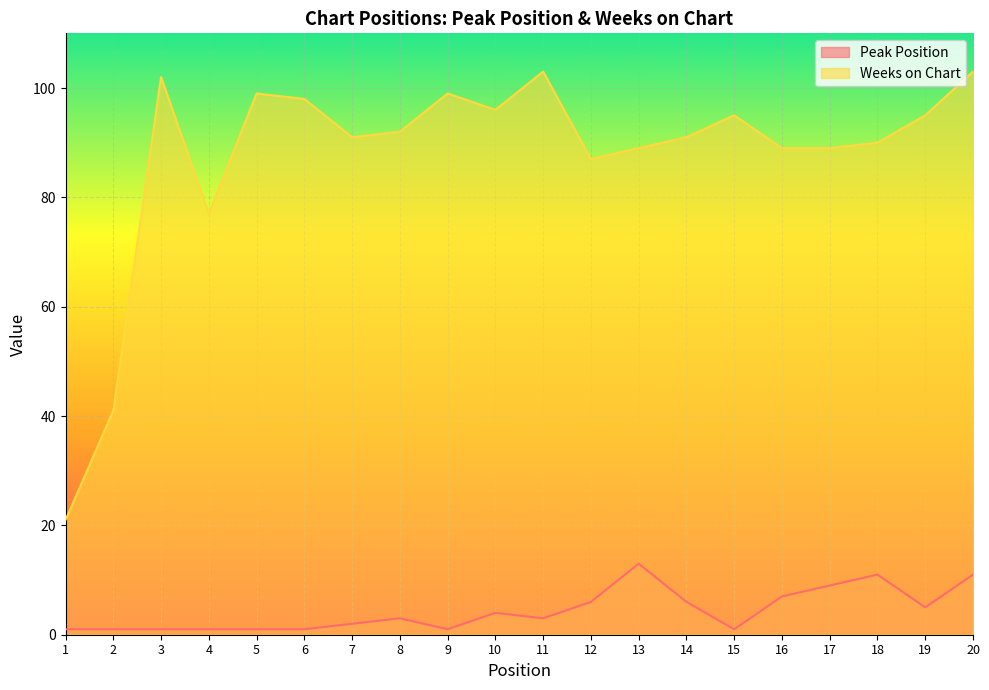

Which series has the largest total across all categories?

Weeks on Chart